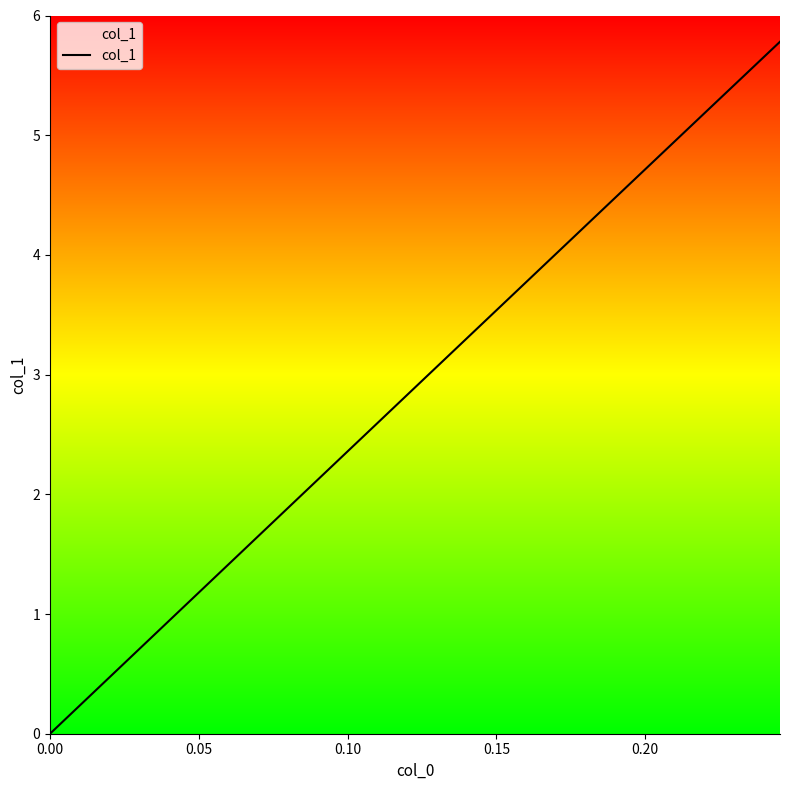

What is the greatest value displayed?

5.8